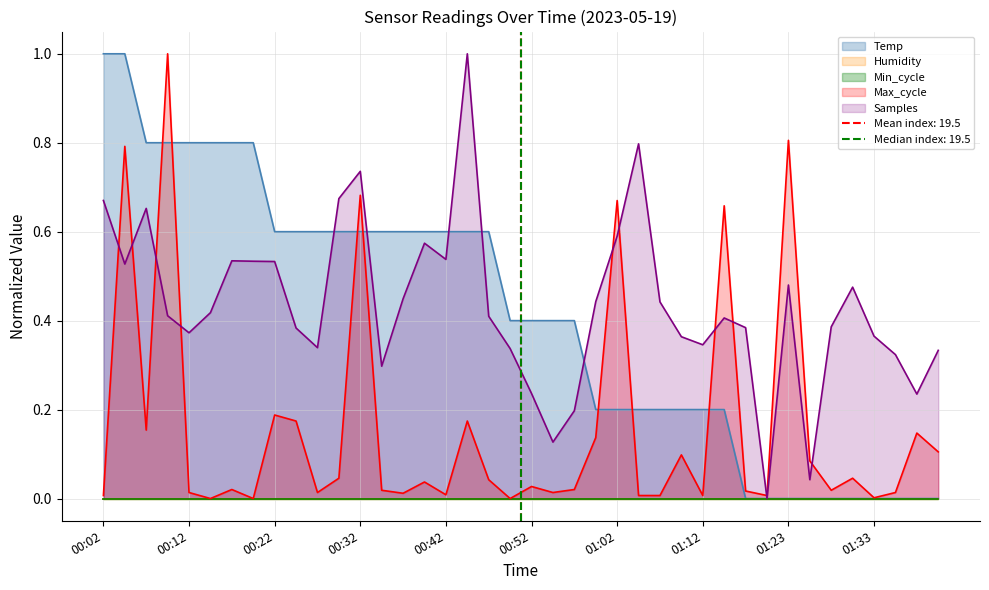

In Max_cycle, how many points are higher than both neighbors (excluding endpoints)?

14